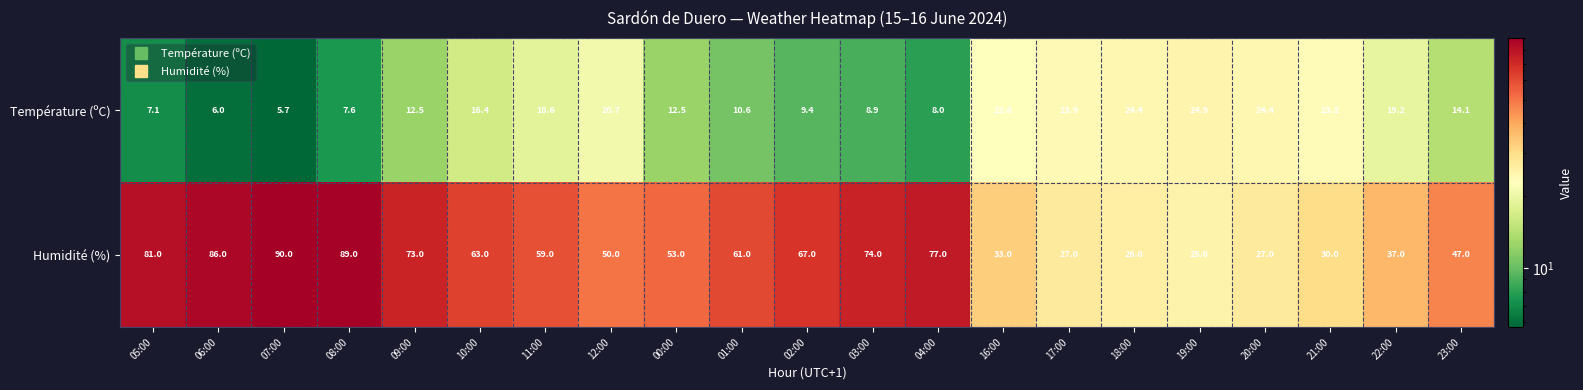

What is the sum of all Température (ºC) values?

320.9